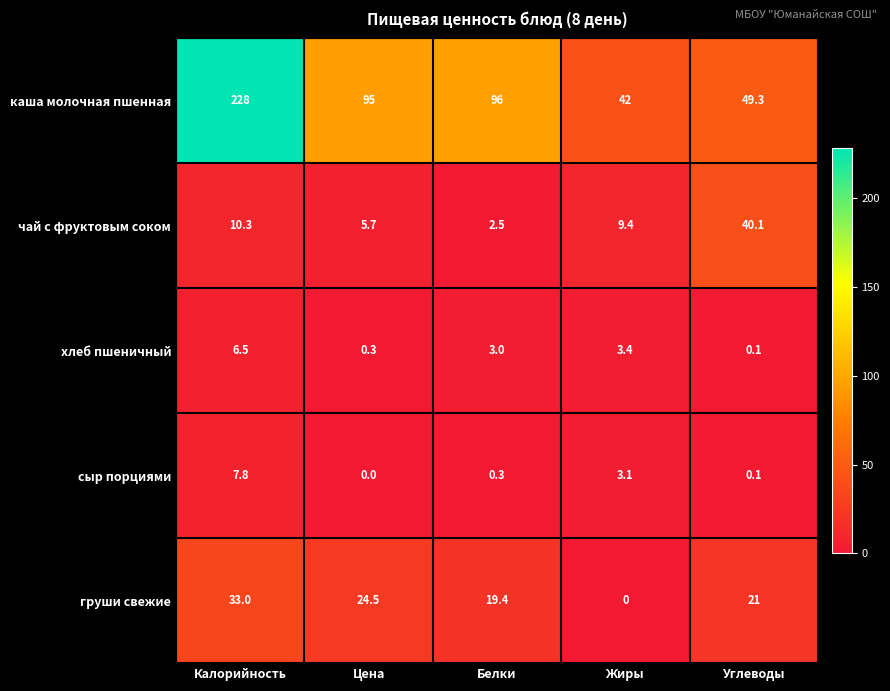

What is the maximum value for хлеб пшеничный?

6.5